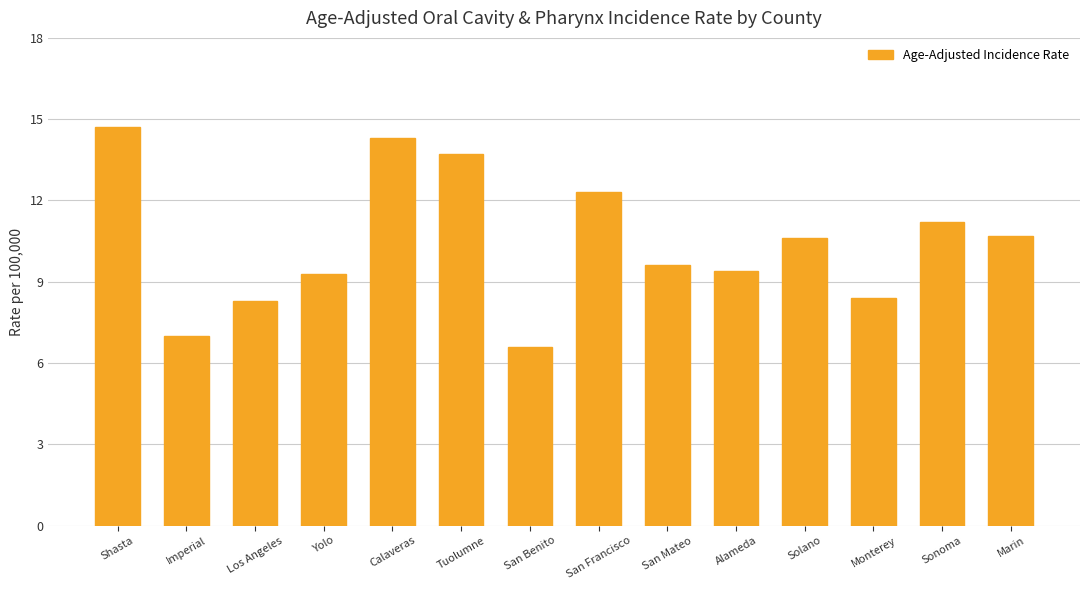

Is it true that the value at San Benito is 6.6?

True